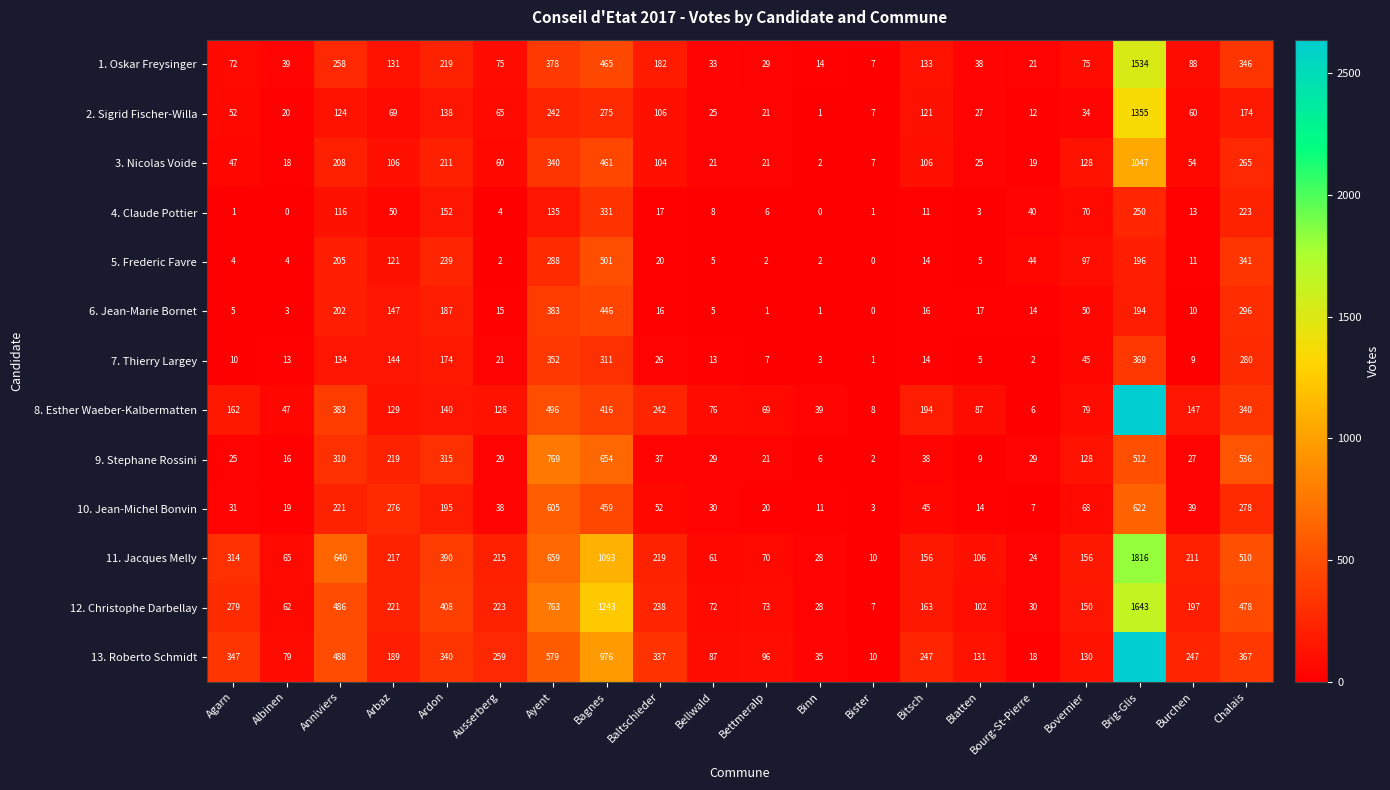

Which series changed the most between Bellwald and Bitsch?

13. Roberto Schmidt